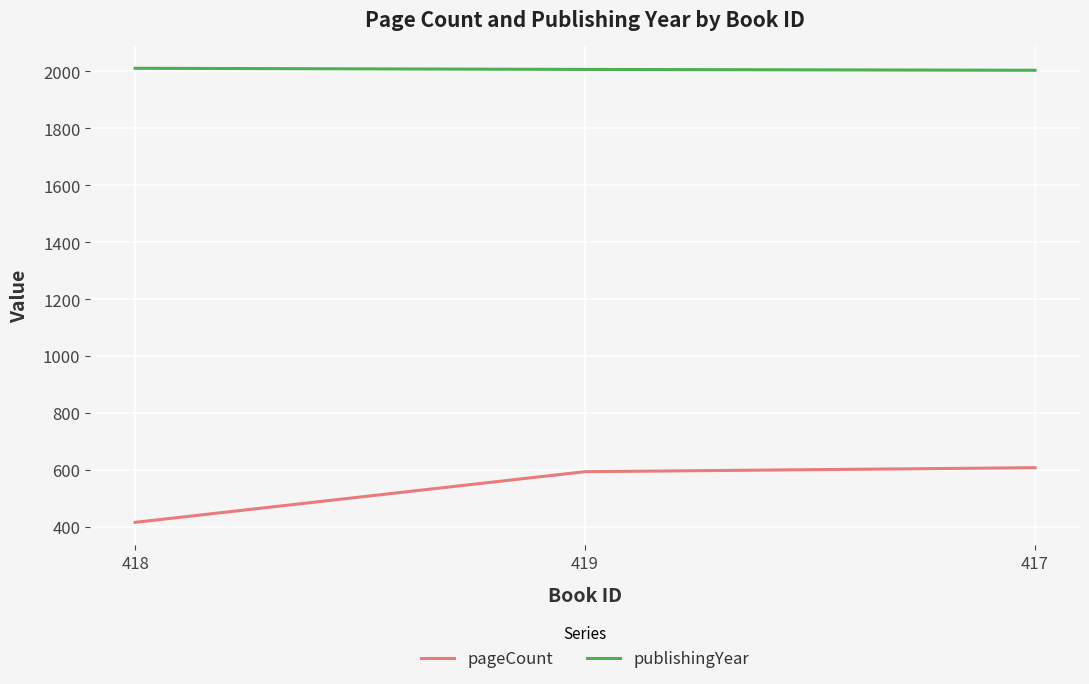

What is the sum of all publishingYear values?

6022